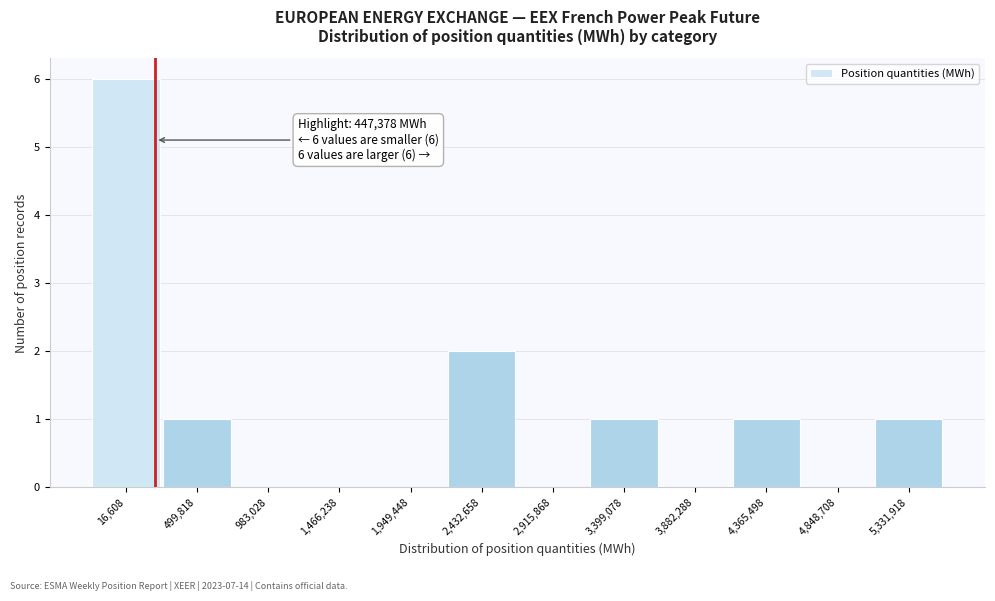

Reading left to right, what are all the values shown in this chart?

16,608=6	499,818=1	983,028=0	1,466,238=0	1,949,448=0	2,432,658=2	2,915,868=0	3,399,078=1	3,882,288=0	4,365,498=1	4,848,708=0	5,331,918=1